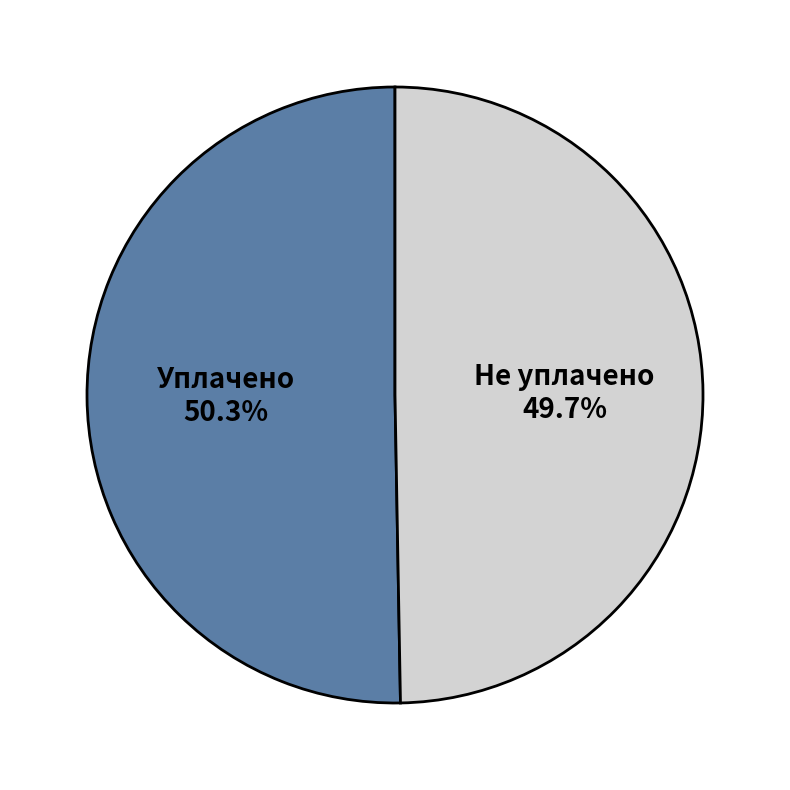

Rank the categories by value from highest to lowest.

Уплачено, Не уплачено